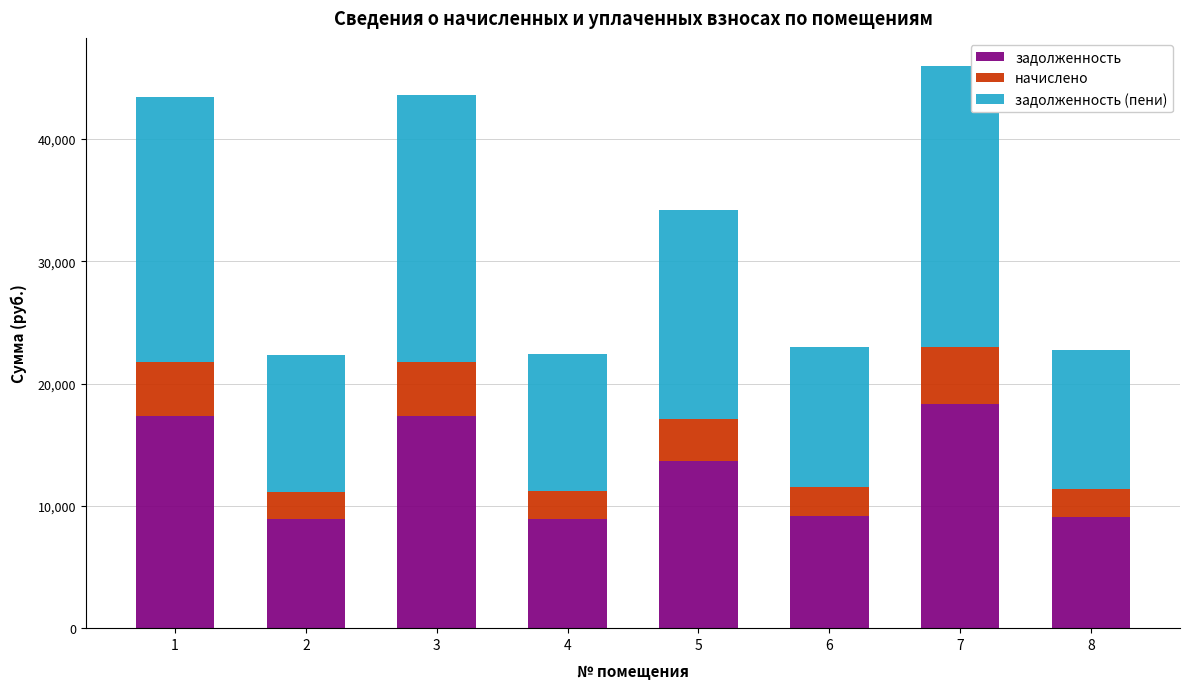

True or false: задолженность has a value of 14991.8 at 2.

False